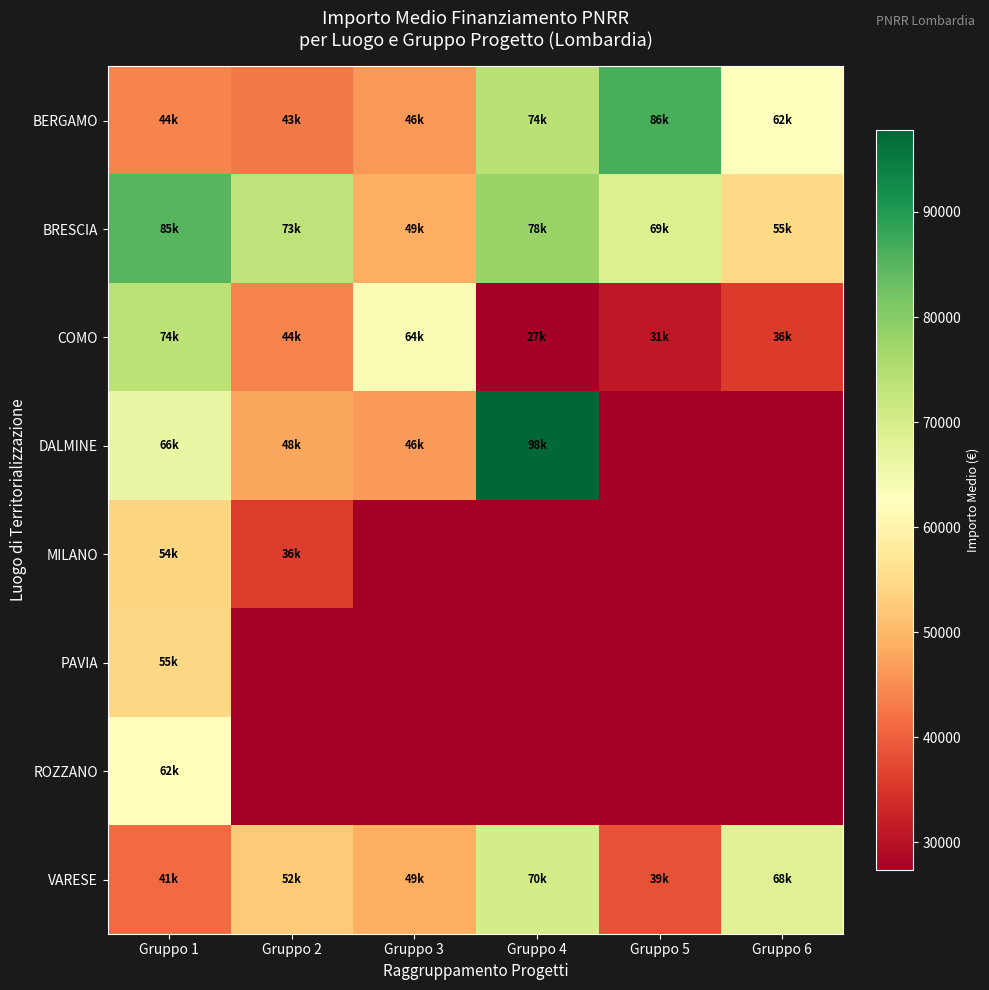

Between Gruppo 2 and Gruppo 4, which series saw the biggest shift?

DALMINE